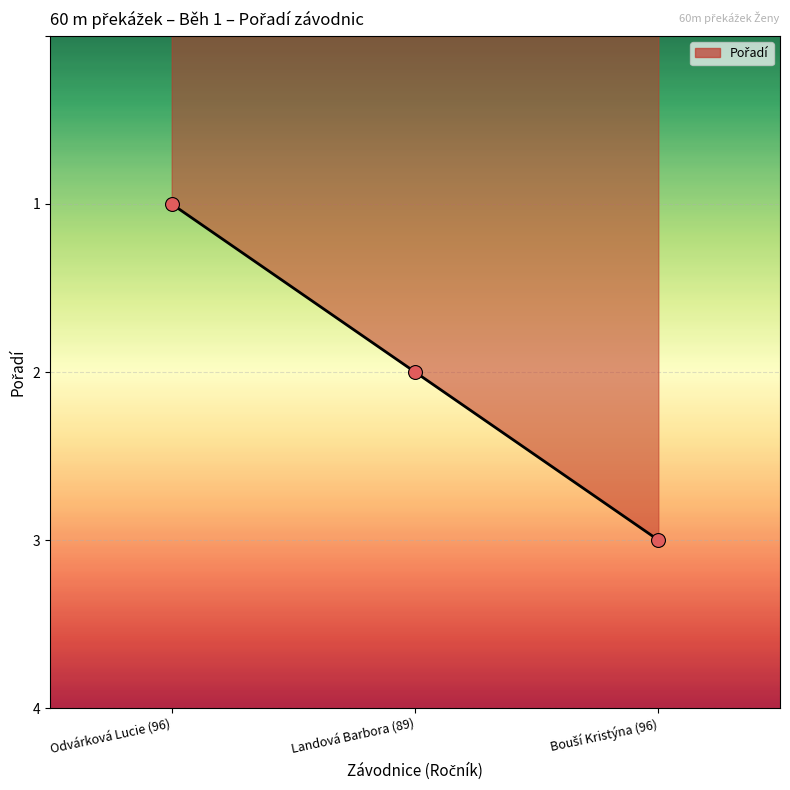

What is the sum of the values at Odvárková Lucie (96) and Landová Barbora (89)?

3